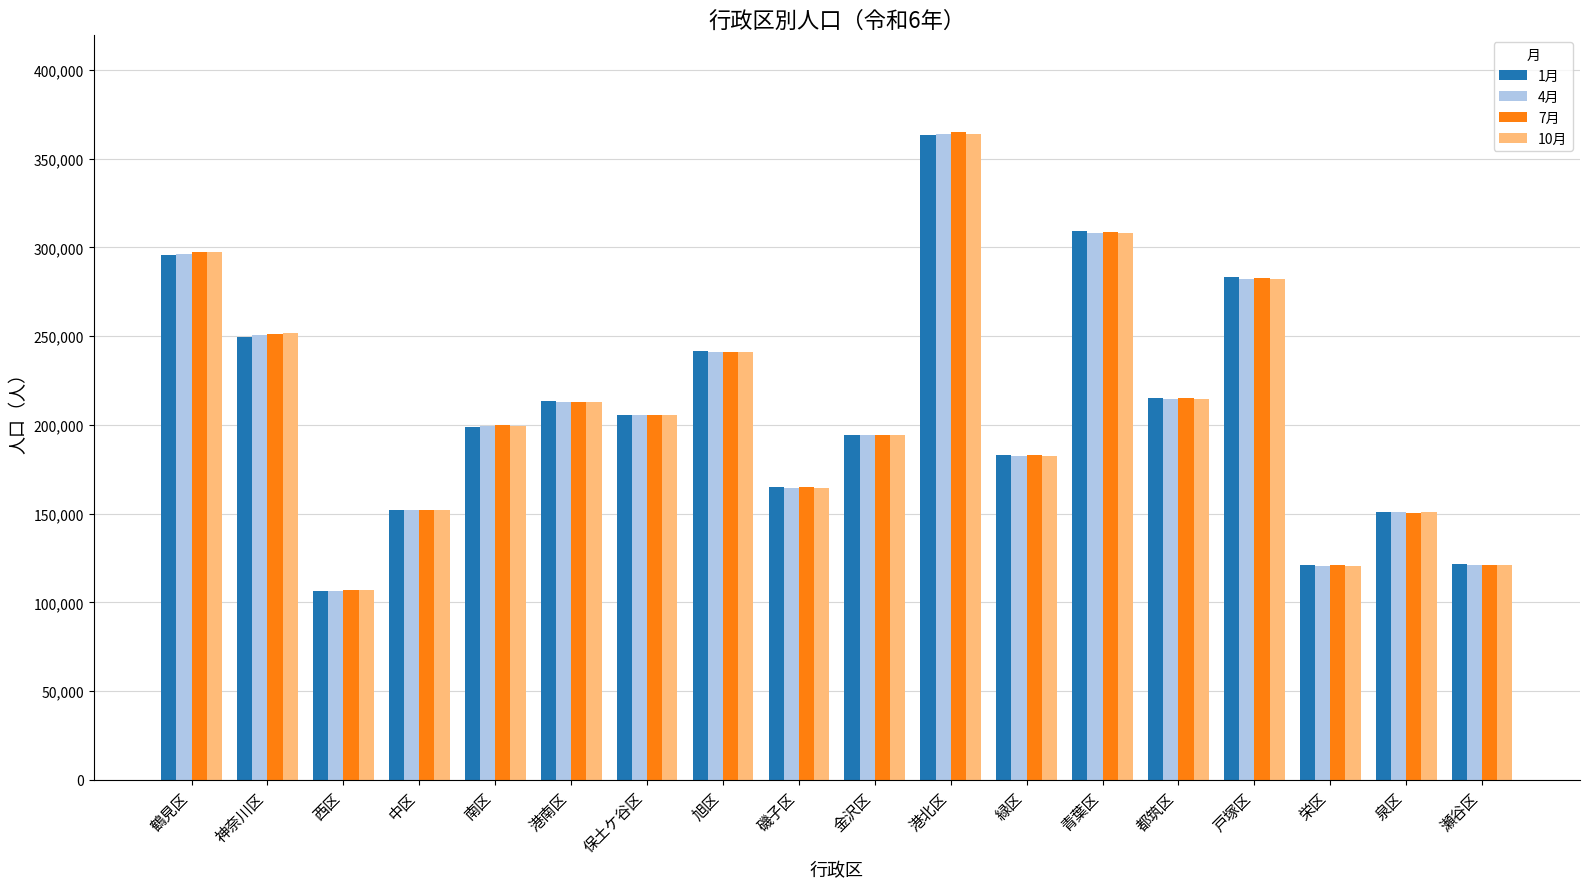

What is the total value across all series at 戸塚区?

1130533